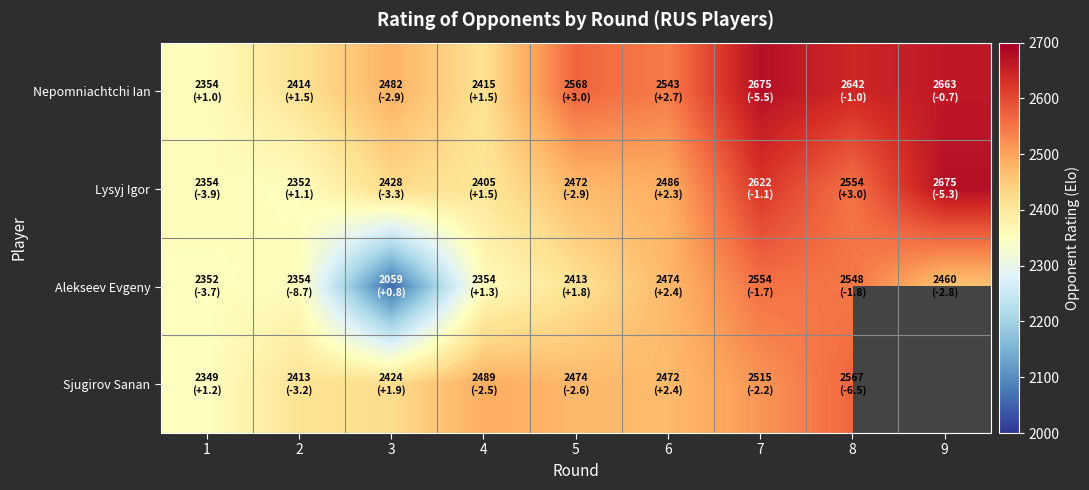

Is the value of Nepomniachtchi Ian at 5 greater than the value of Sjugirov Sanan at 1?

Yes